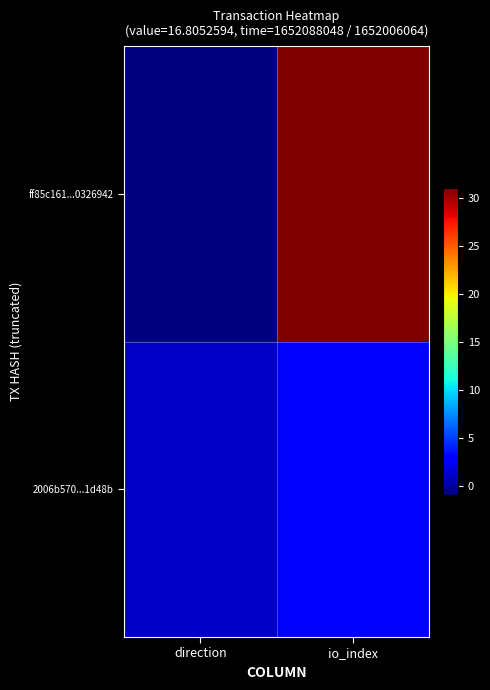

Reading right to left, list all the values displayed in this chart.

ff85c161...0326942: io_index=31	direction=-1
2006b570...1d48b: io_index=3	direction=1